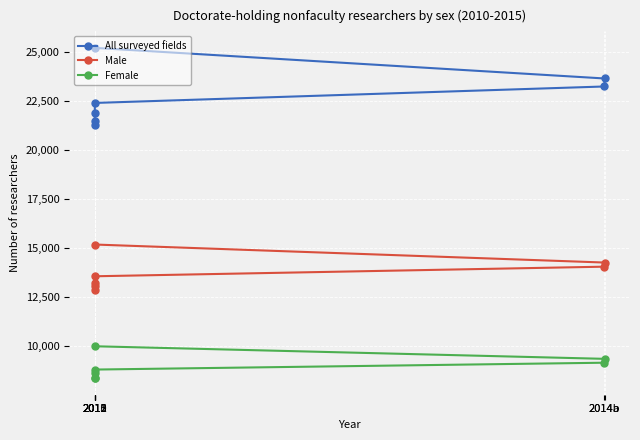

Is it true that All surveyed fields equals 35832 at 2011?

False